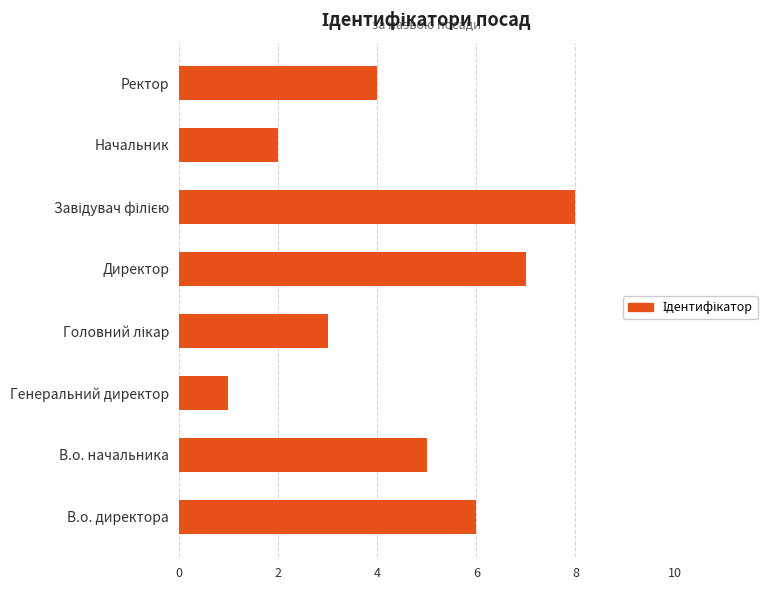

What is the ratio of the value at Директор to the value at Генеральний директор?

7.0